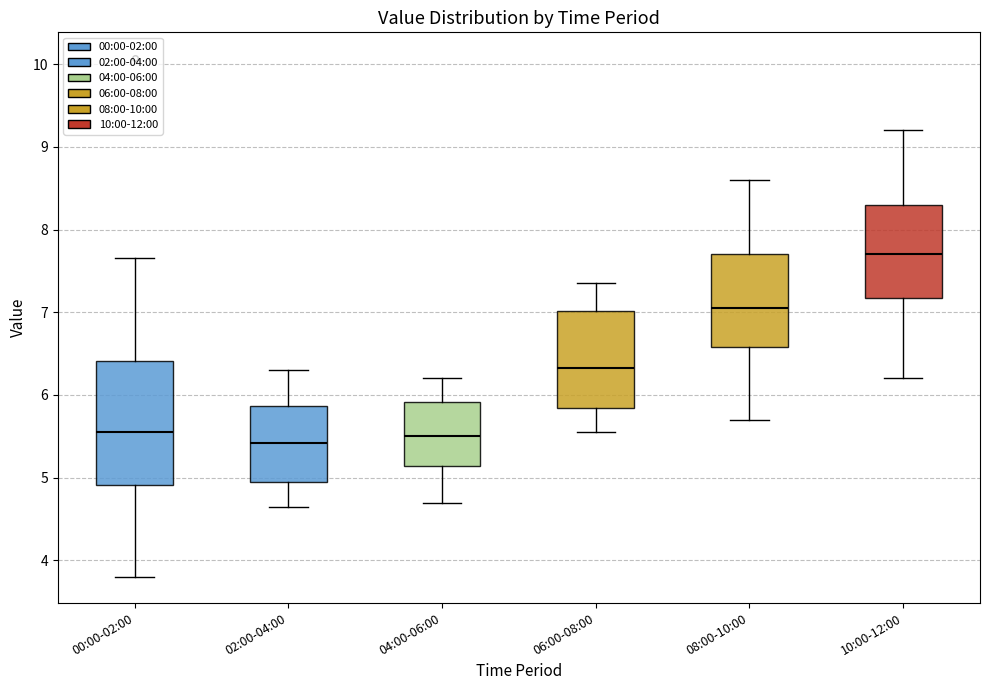

Reading left to right, transcribe this box plot: for each box, give where its median line is, the range the box spans, and where its two whiskers end, as read against the y-axis. The values are not printed on the chart, so give them approximately, as read against the axis.

00:00-02:00: median 5.6, box 4.9 to 6.4, whiskers 3.8 to 7.7
02:00-04:00: median 5.4, box 5.0 to 5.9, whiskers 4.7 to 6.3
04:00-06:00: median 5.5, box 5.1 to 5.9, whiskers 4.7 to 6.2
06:00-08:00: median 6.3, box 5.8 to 7.0, whiskers 5.6 to 7.4
08:00-10:00: median 7.1, box 6.6 to 7.7, whiskers 5.7 to 8.6
10:00-12:00: median 7.7, box 7.2 to 8.3, whiskers 6.2 to 9.2